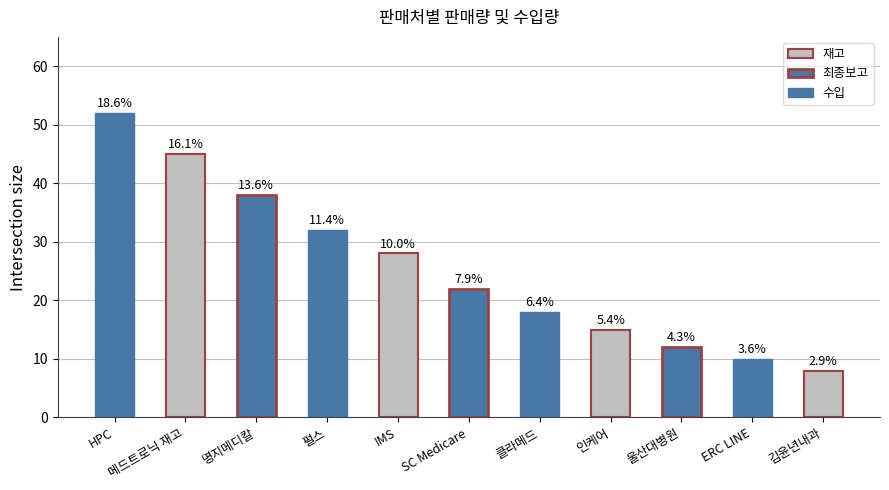

True or false: the data shows 17 at 펄스.

False